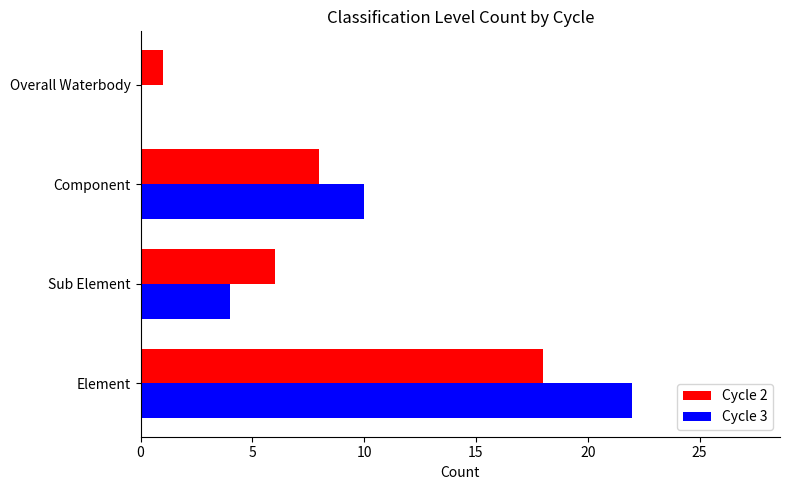

Is the value of Cycle 2 at Overall Waterbody greater than the value of Cycle 3 at Sub Element?

No